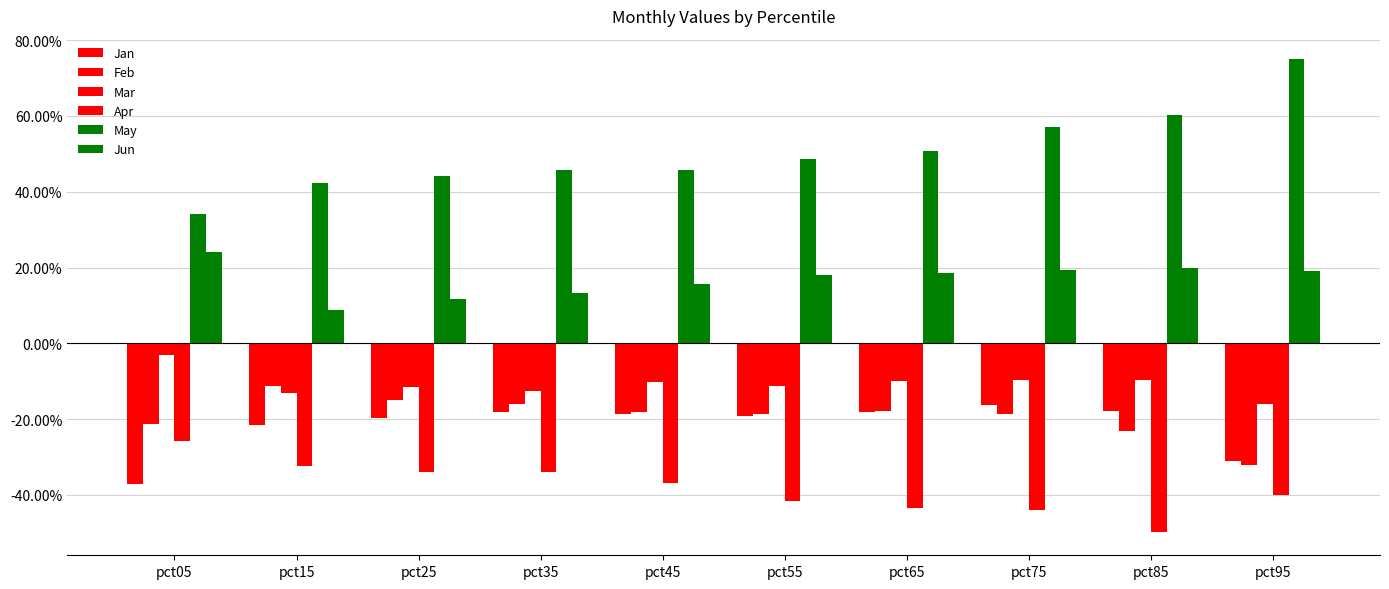

Are the bars horizontal?

No